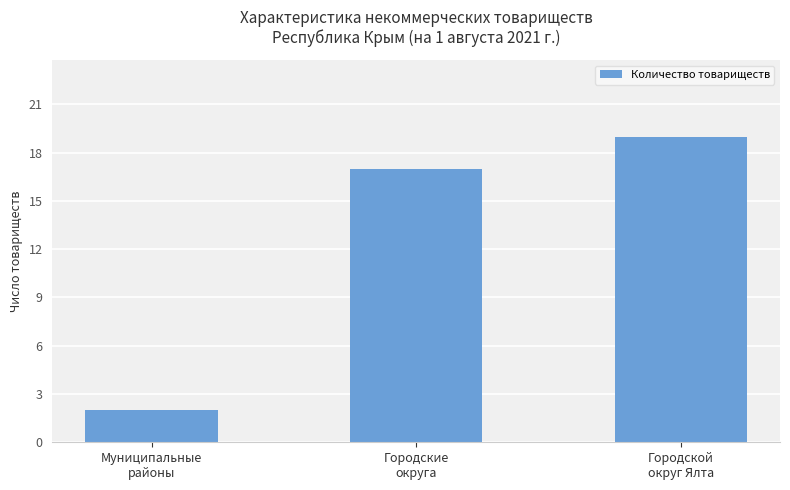

Between Городские
округа and Городской
округ Ялта, which is larger?

Городской
округ Ялта